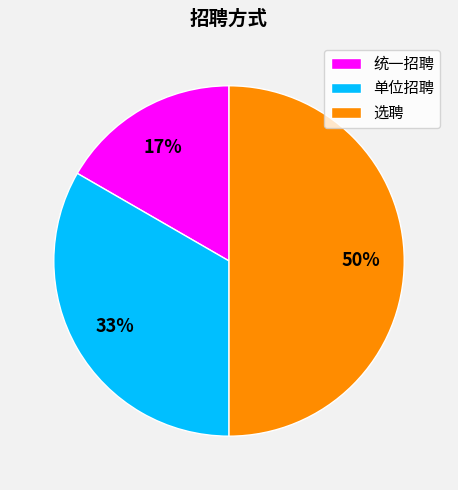

Which slice is the largest?

选聘